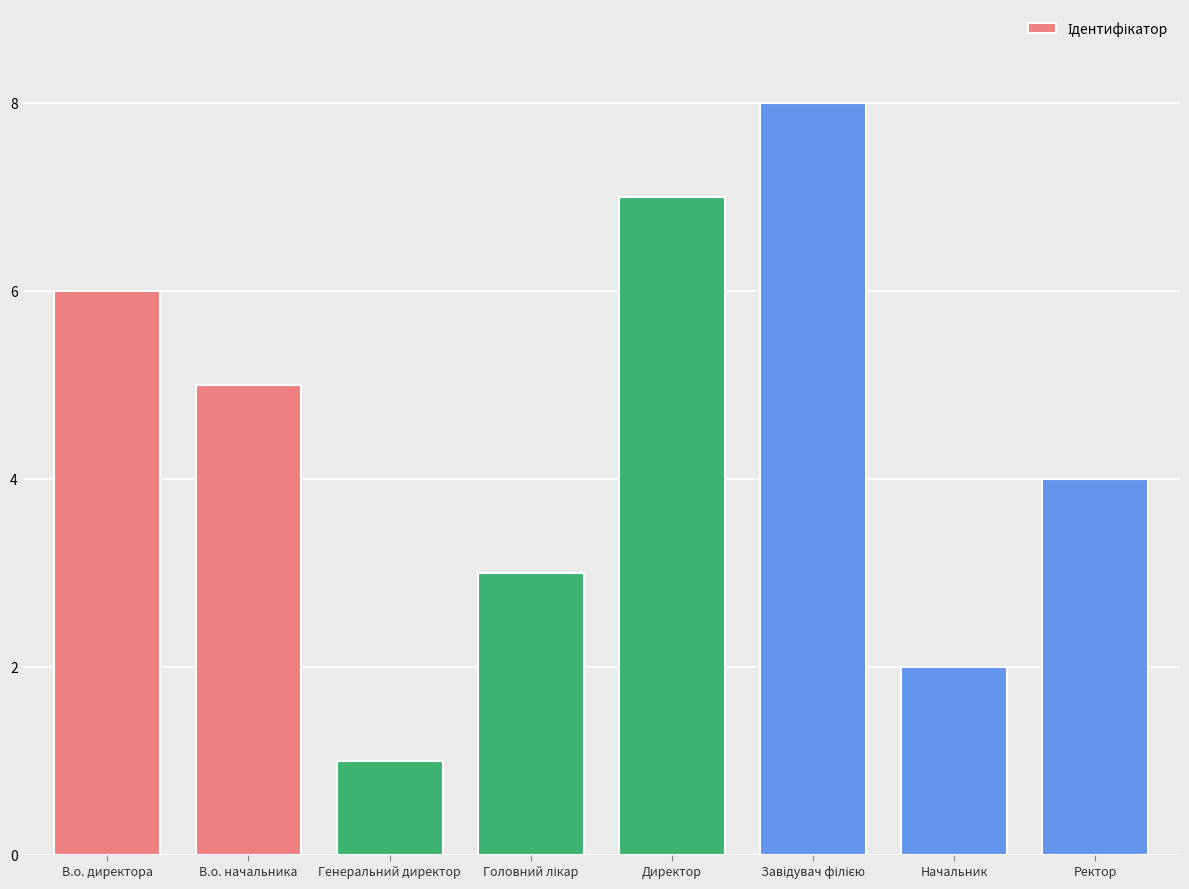

What is the difference between the maximum and minimum values?

7